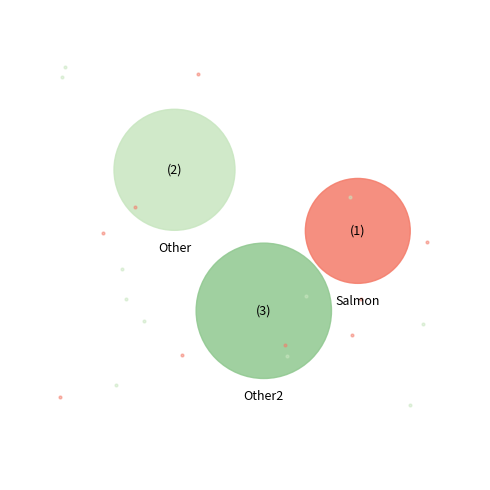

Is 3 the majority of the pie?

No